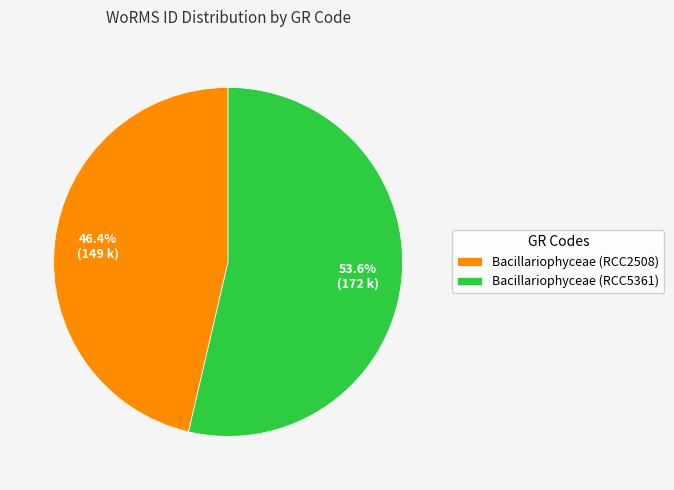

How many slices are in this pie chart?

2